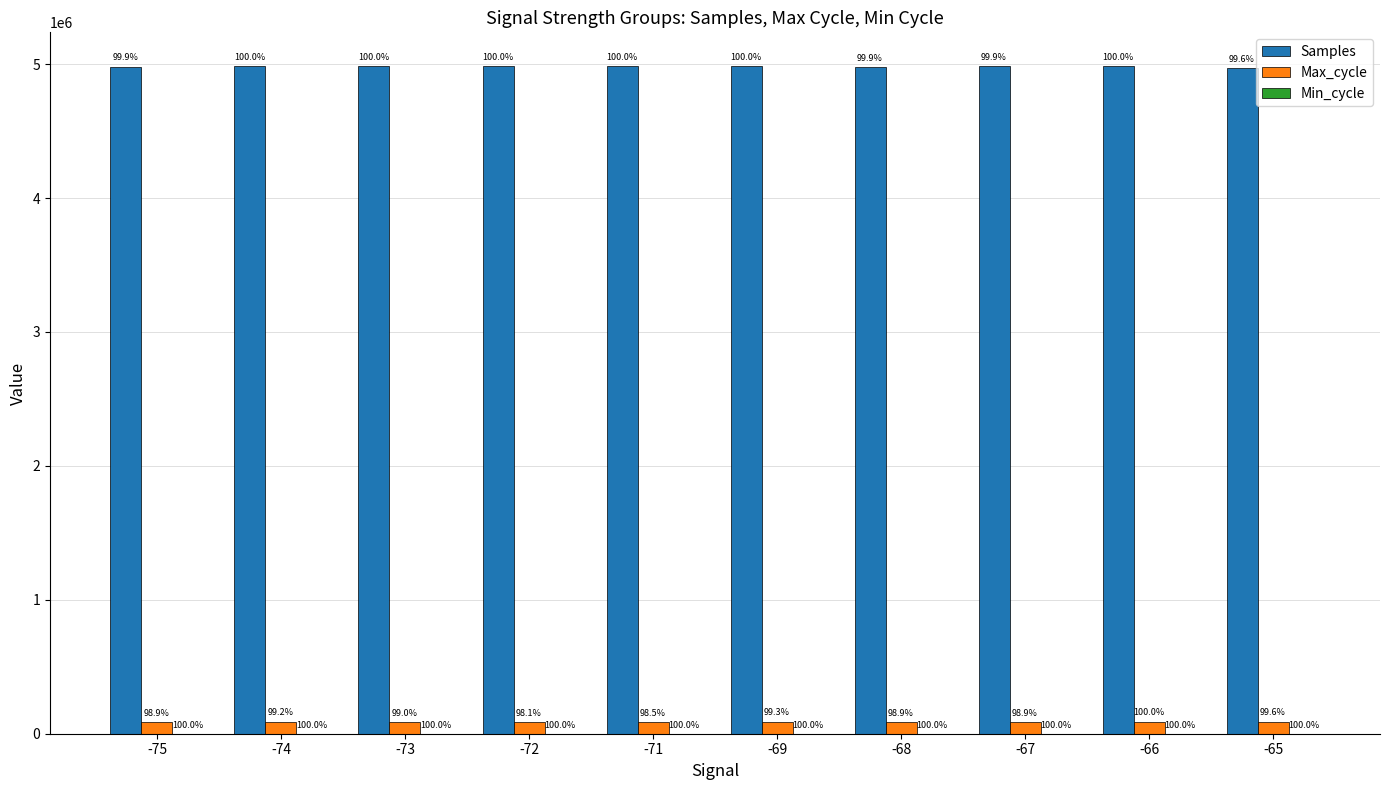

Are the bars grouped side by side (vs. stacked)?

Yes